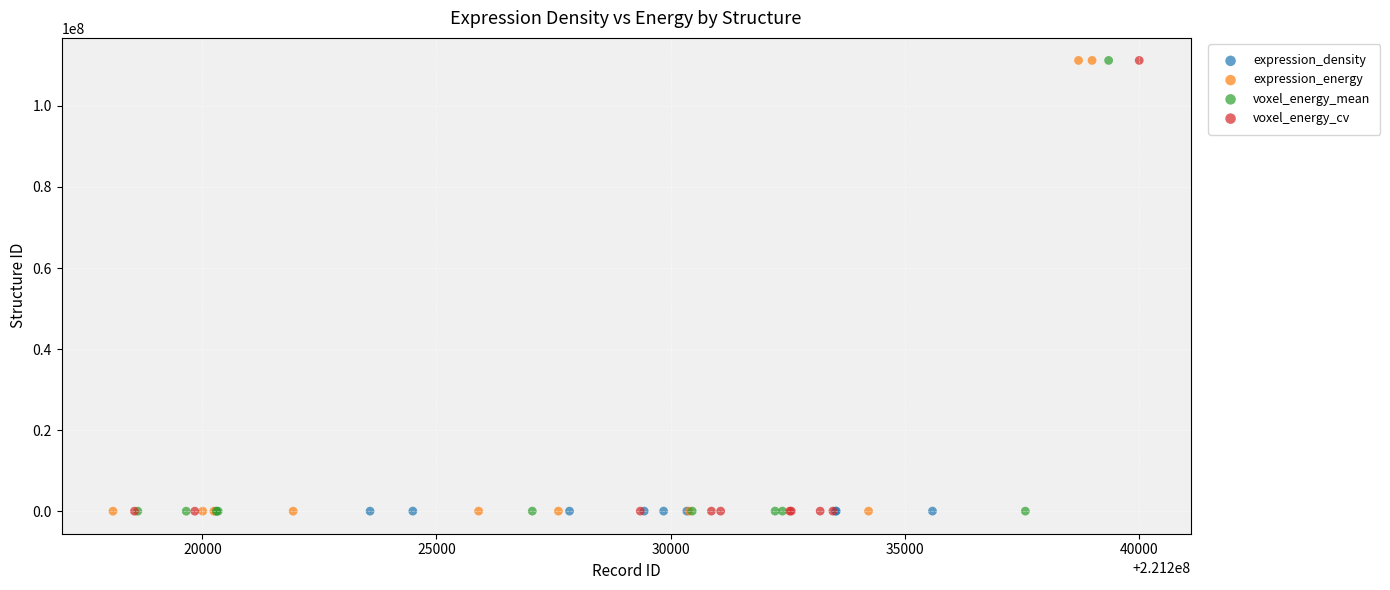

What are all the series names shown in the legend?

expression_density, expression_energy, voxel_energy_mean, voxel_energy_cv